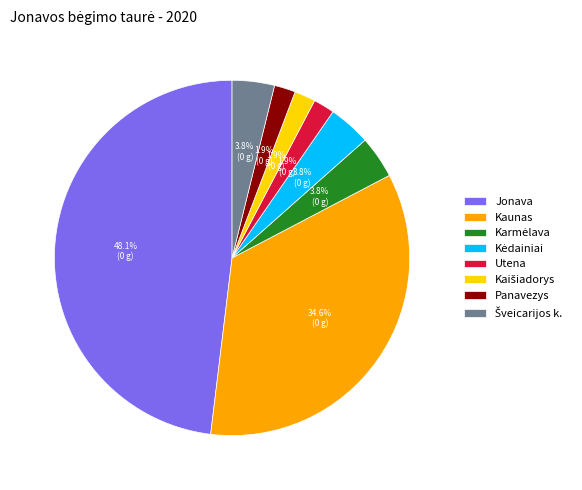

How many segments does this pie chart have?

8